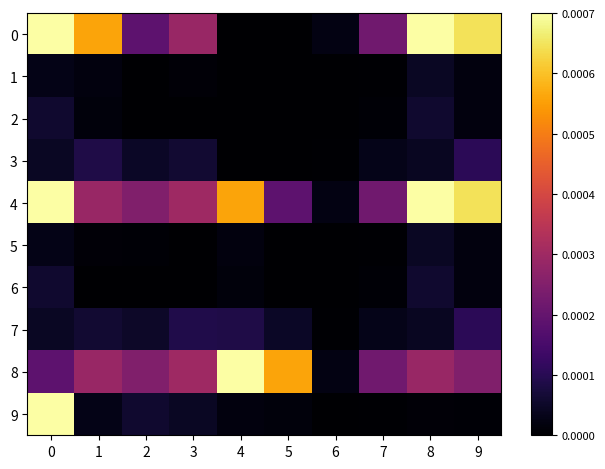

The 0 series shows 0.0 at 6. True or false?

False